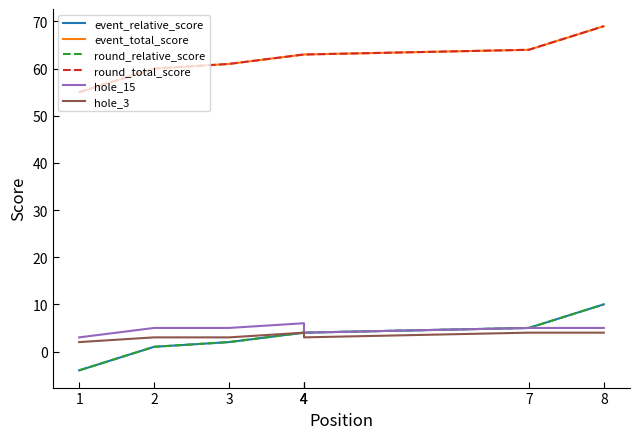

True or false: hole_15 has more than 2 interior local peaks.

False